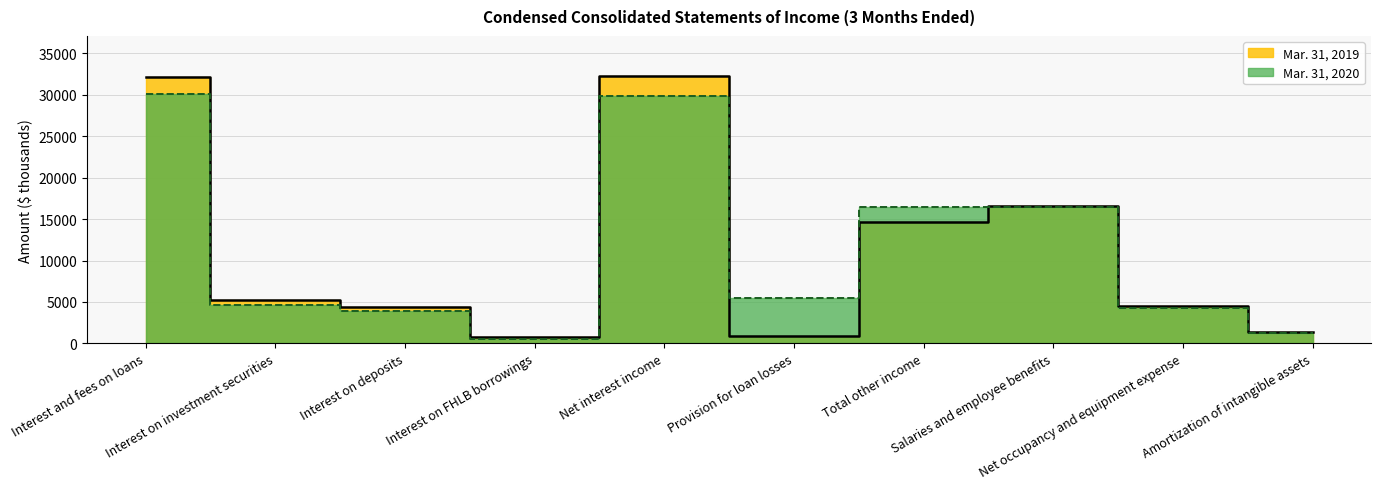

What is the minimum value for Mar. 31, 2020?

580